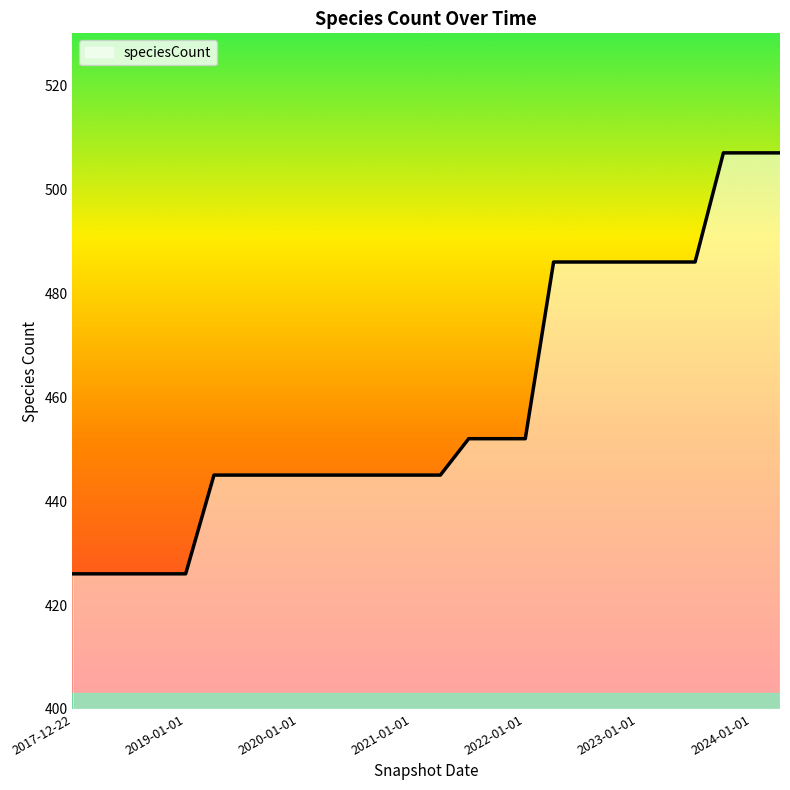

What is the difference between the maximum and minimum values?

81